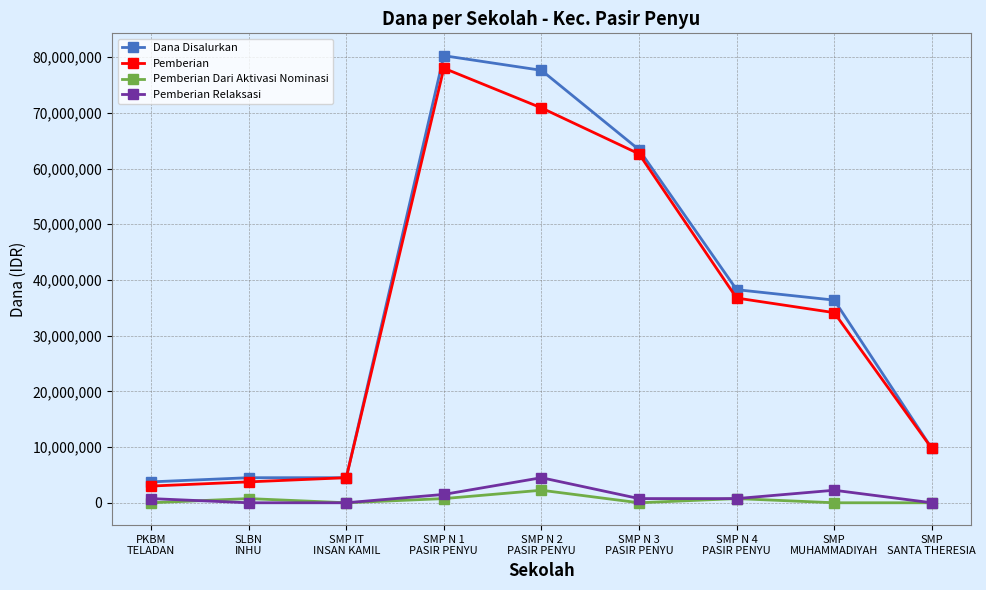

What is the difference between the maximum and minimum values in the Pemberian series?

75000000